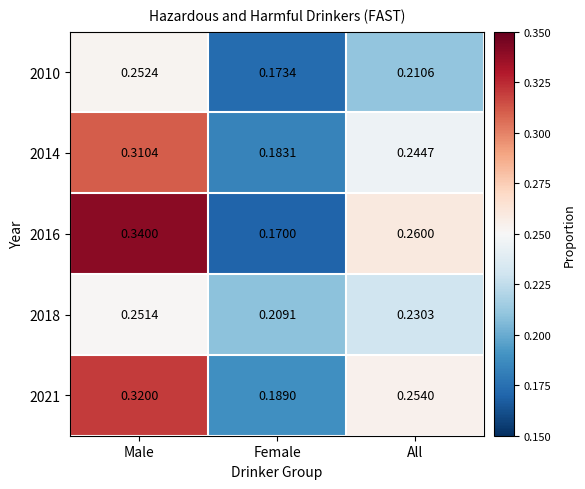

Rank the categories by 2016 value from lowest to highest.

Female, All, Male